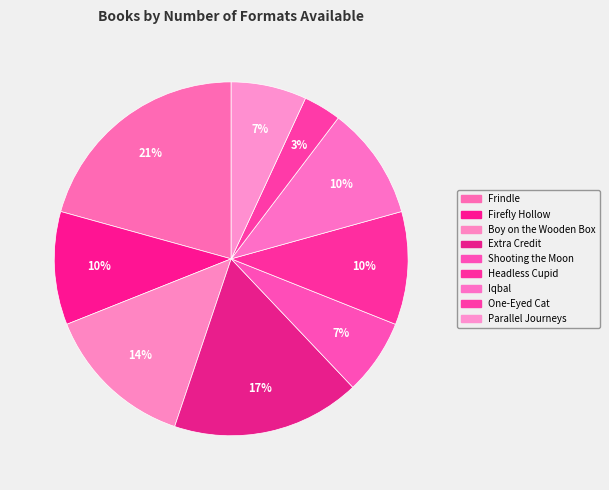

To the nearest percent, what is the average slice percentage?

11%